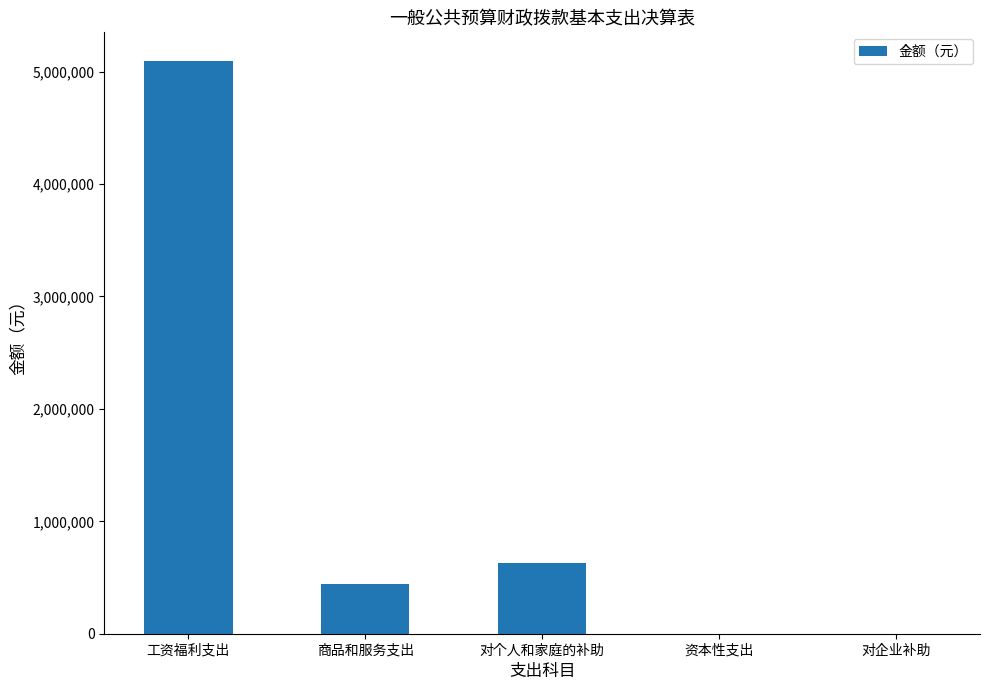

How many distinct data groups are displayed?

1